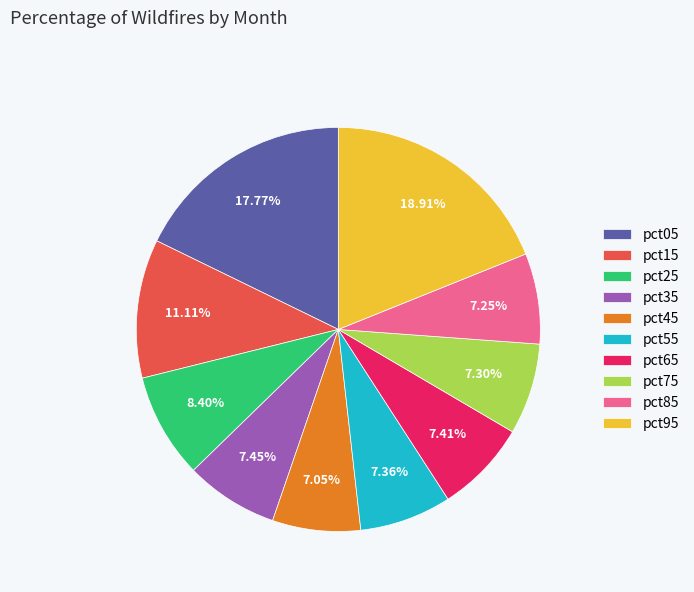

Is pct95 the majority of the pie?

No